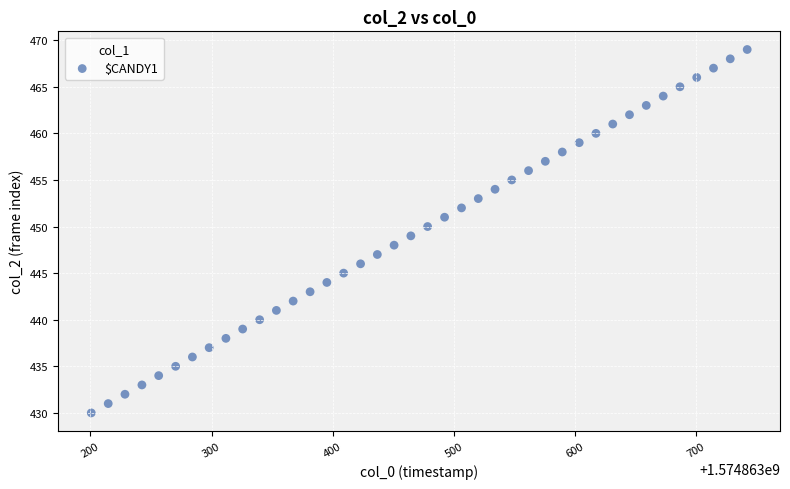

What is the range of Y values (max minus min)?

39